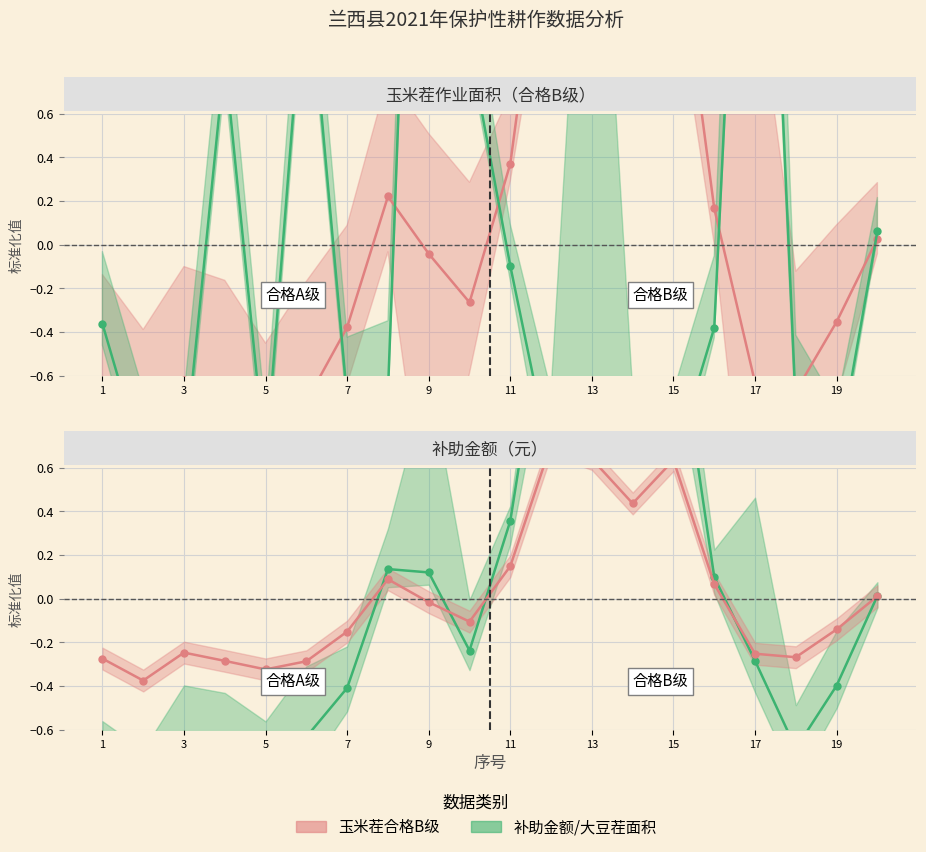

What value does the 玉米茬合格B级_line series have at 1?

-0.7